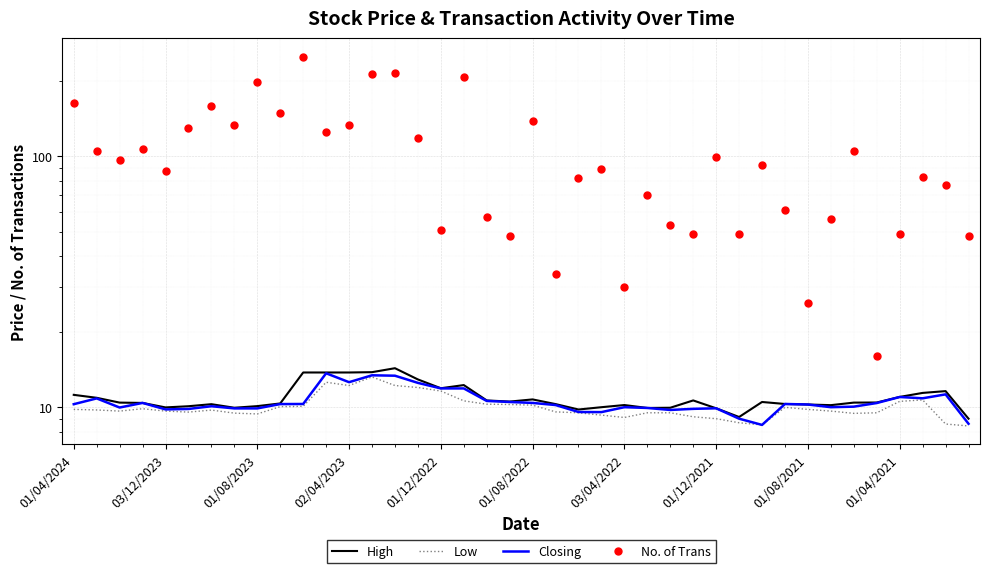

What is the sum of the Closing values at 35 and 31?

20.7